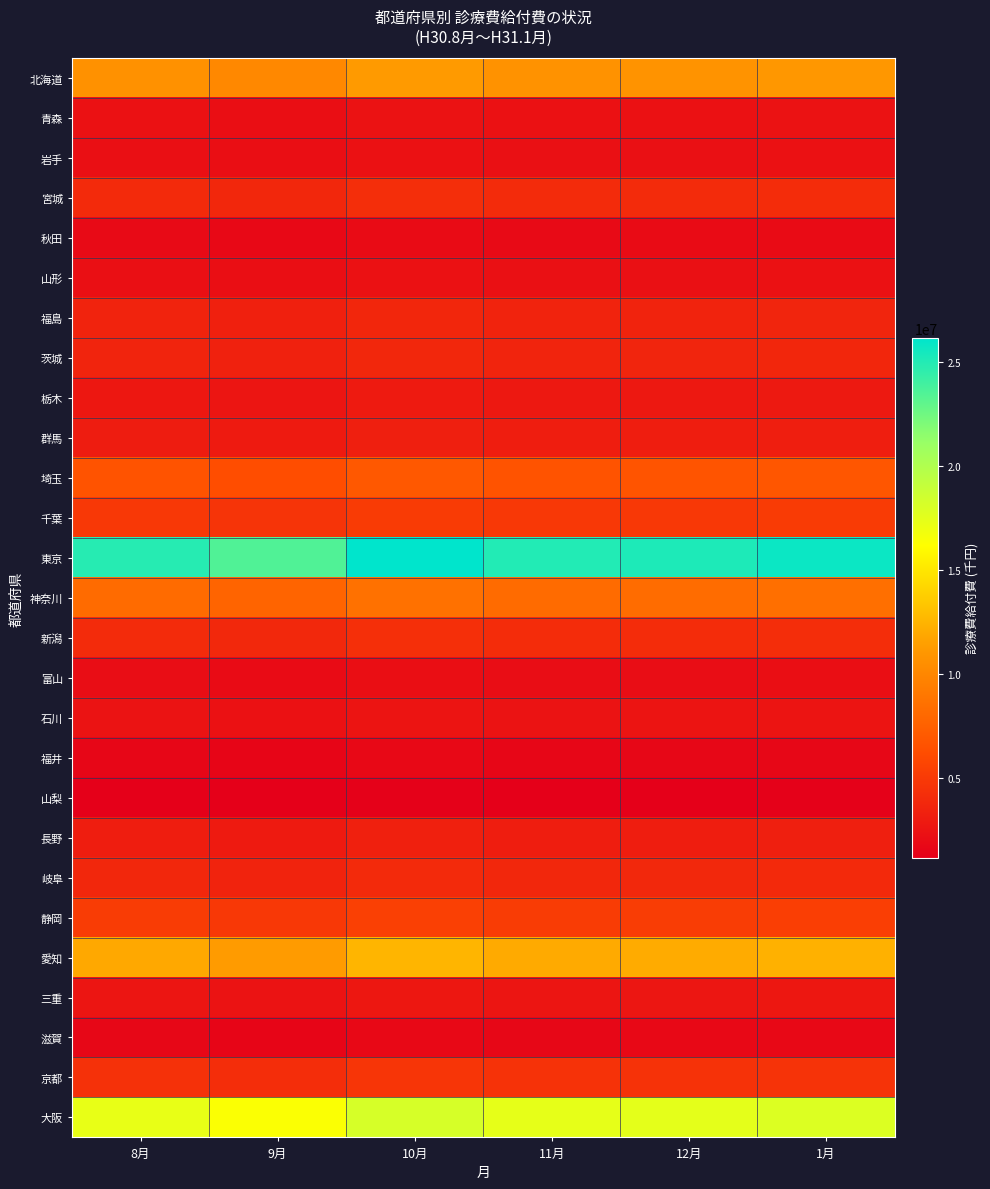

Between 9月 and 12月, which series saw the biggest shift?

東京